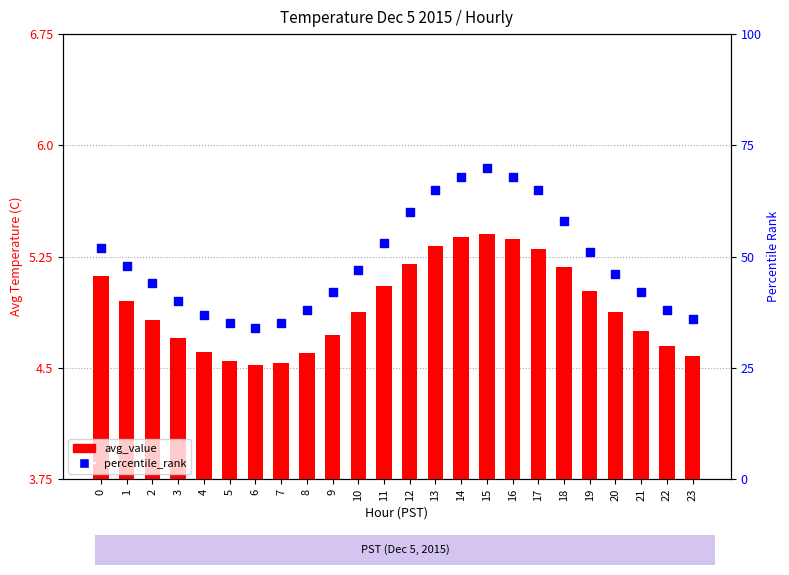

Which series contains the lowest Y value?

avg_value